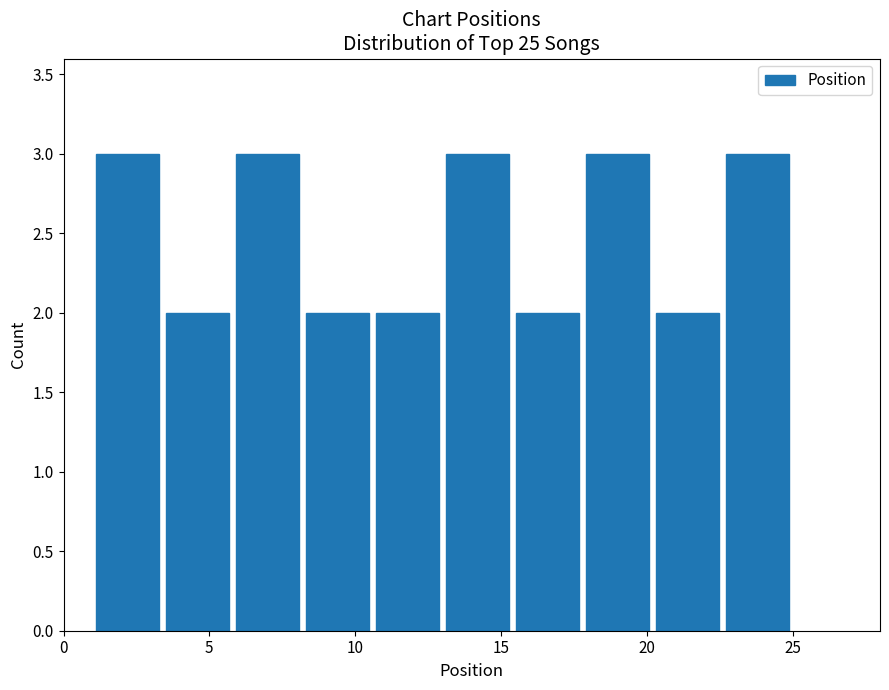

What is the height of the bar covering 20.2 to 22.6 on the x-axis? Neither the bar edges nor the heights are printed on the chart, so give them approximately, as read against the axes.

2